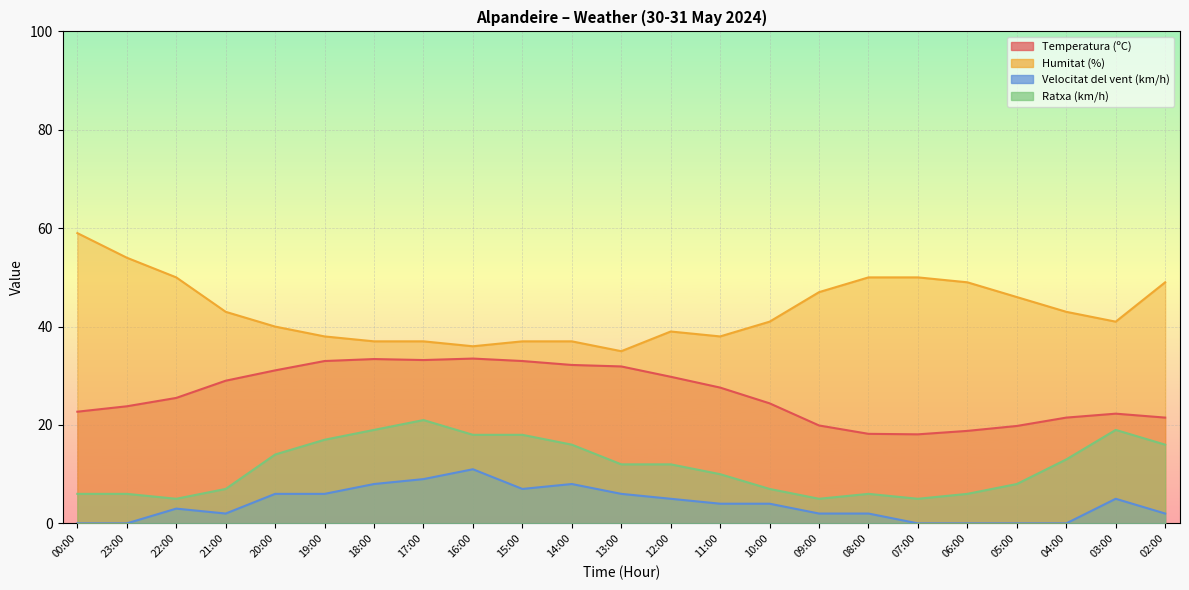

Rank the categories by Temperatura (ºC) value from lowest to highest.

07:00, 08:00, 06:00, 05:00, 09:00, 04:00, 02:00, 03:00, 00:00, 23:00, 10:00, 22:00, 11:00, 21:00, 12:00, 20:00, 13:00, 14:00, 19:00, 15:00, 17:00, 18:00, 16:00